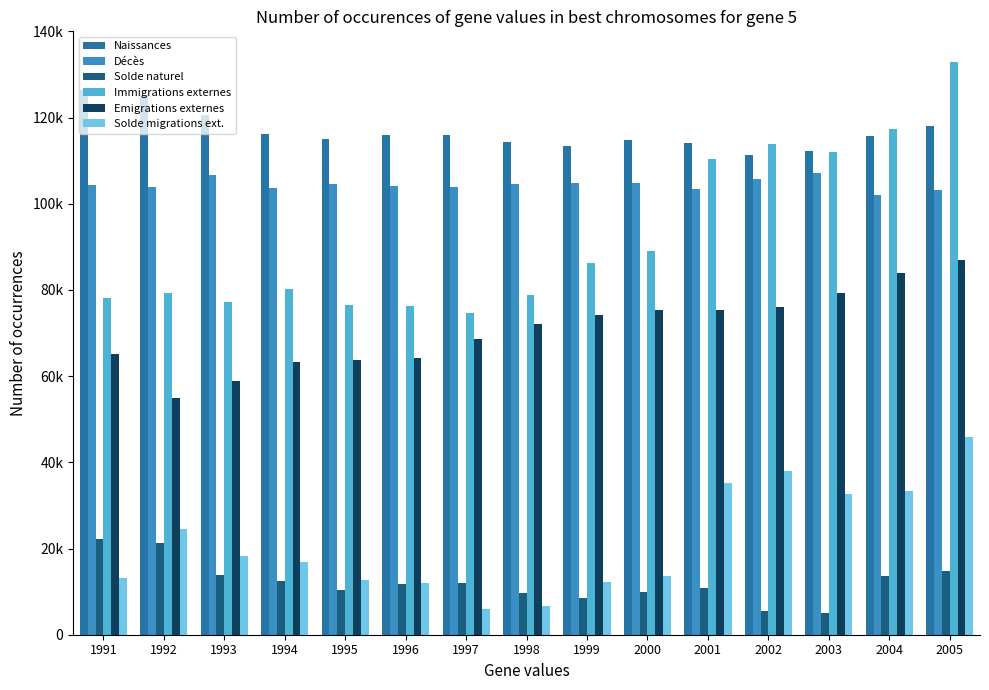

What is the difference between the second highest and minimum values in the Solde migrations ext. series?

31856